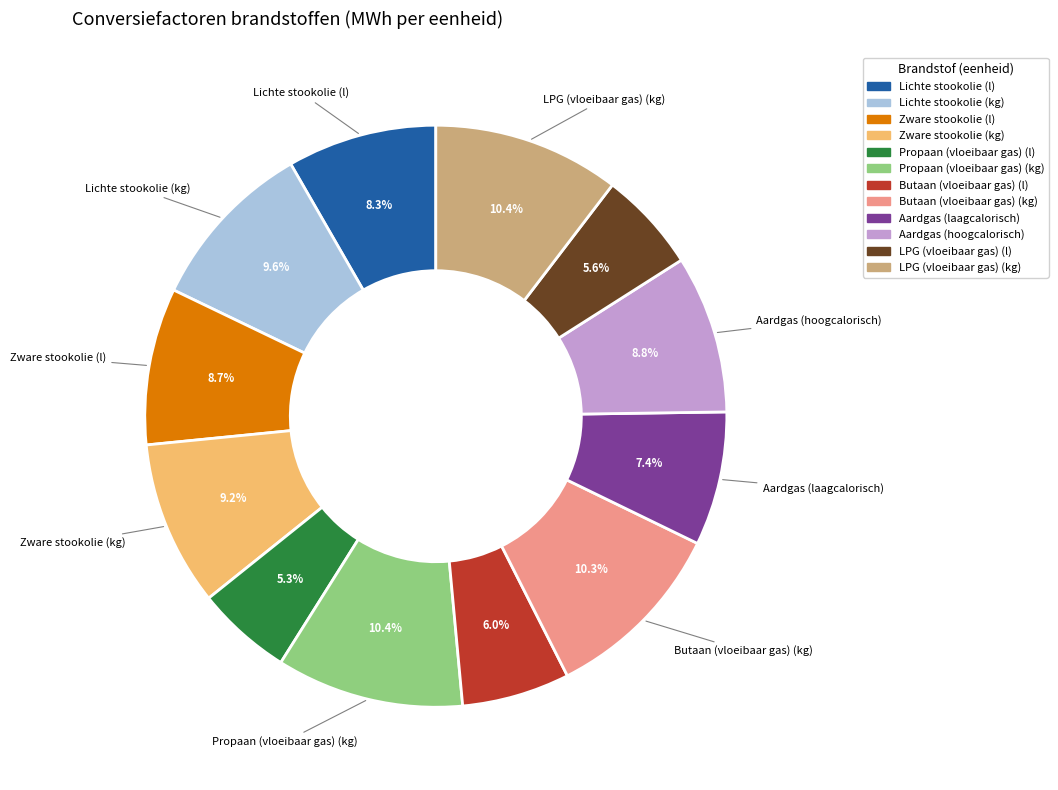

Is it true that Aardgas (hoogcalorisch) is 9% of the pie?

True